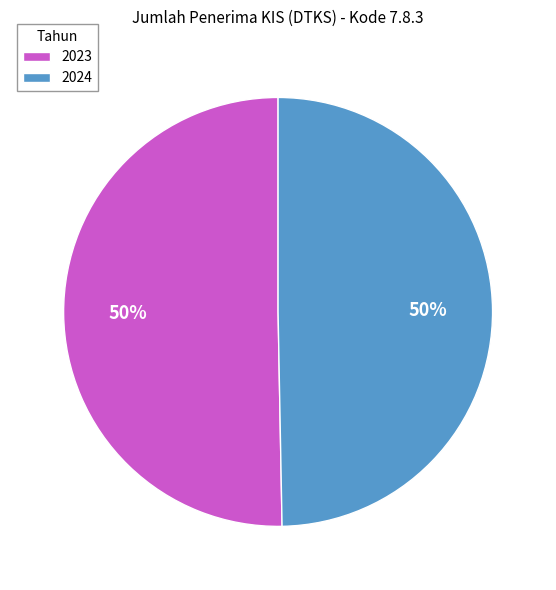

To the nearest percent, what percentage of the pie is 2024?

50%